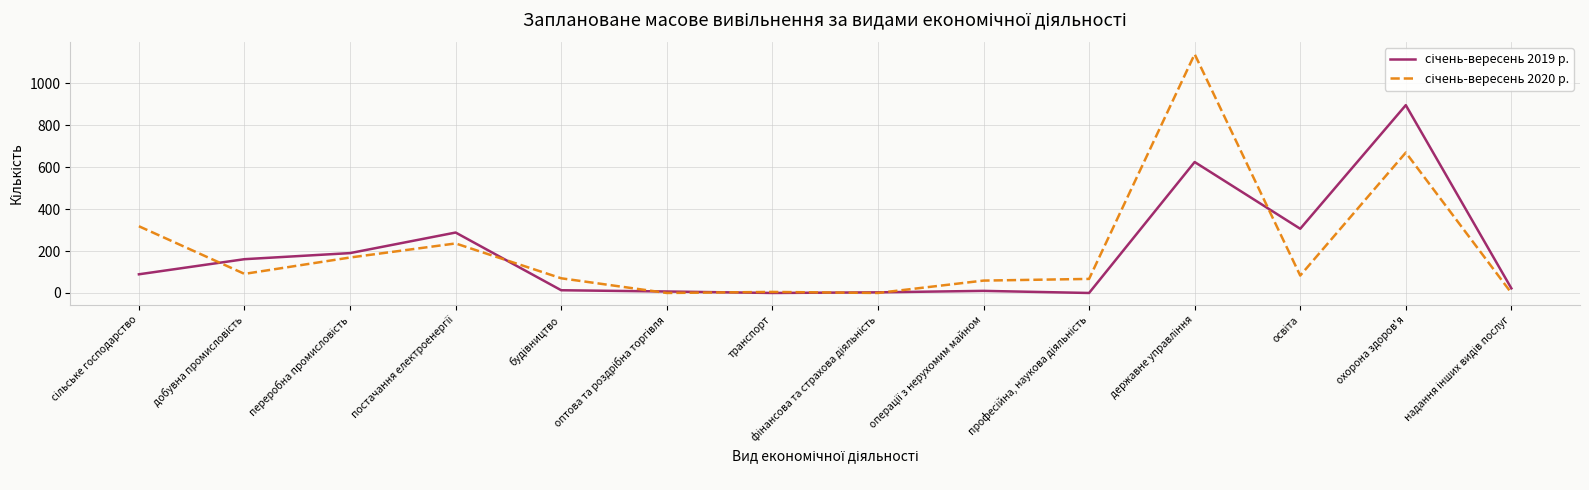

What is the maximum value shown in the chart?

1138